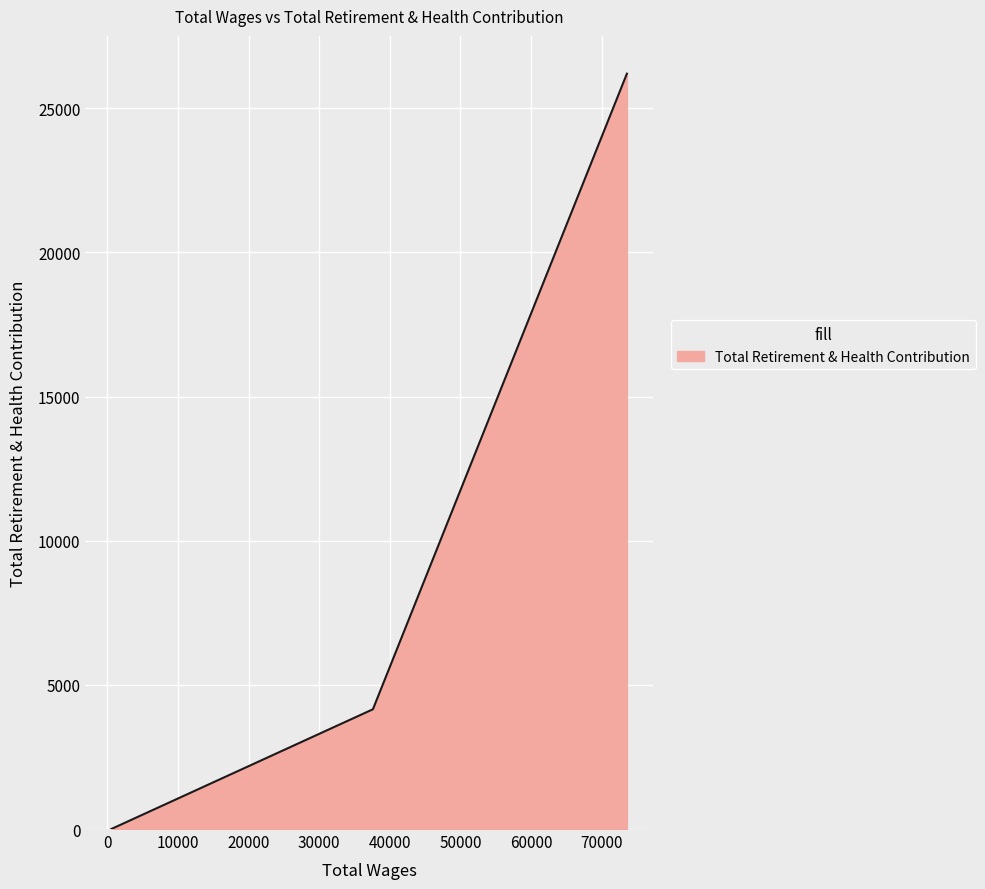

How many values are below 4153?

1